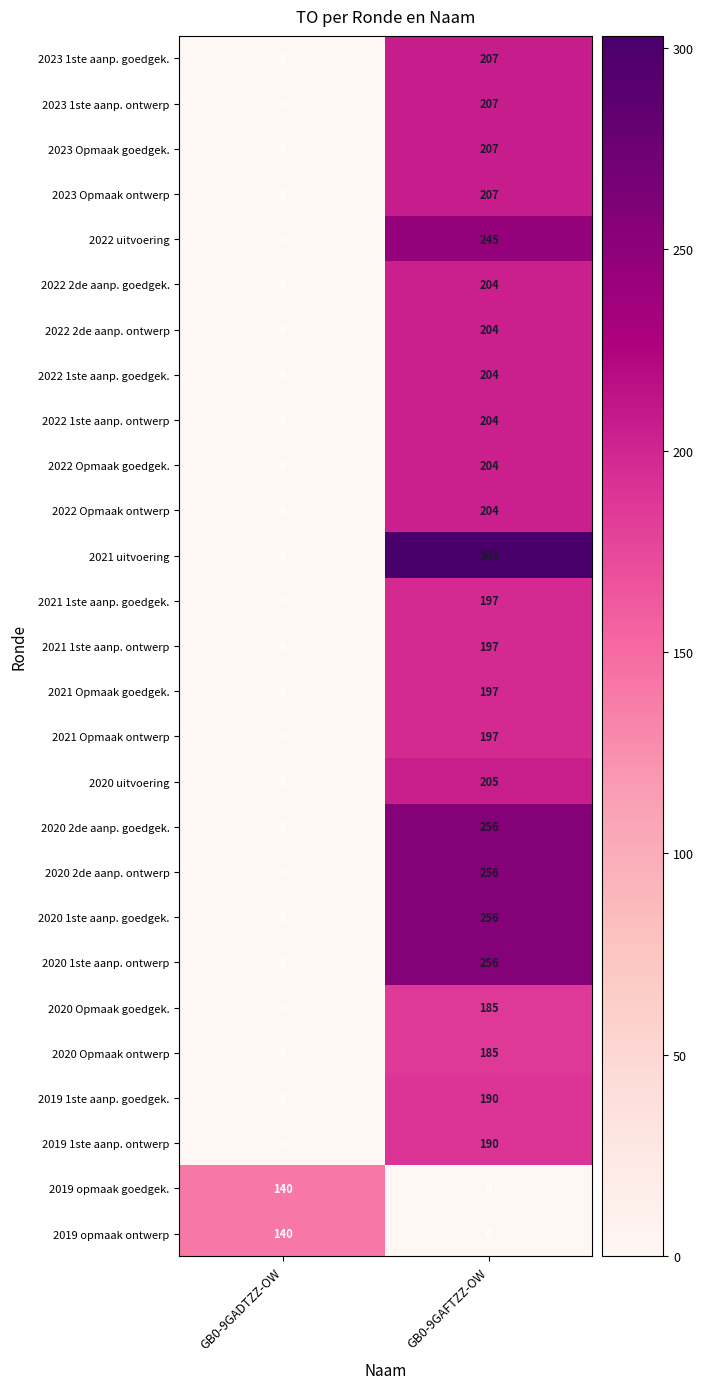

Which series has the largest range (max minus min)?

2021 uitvoering